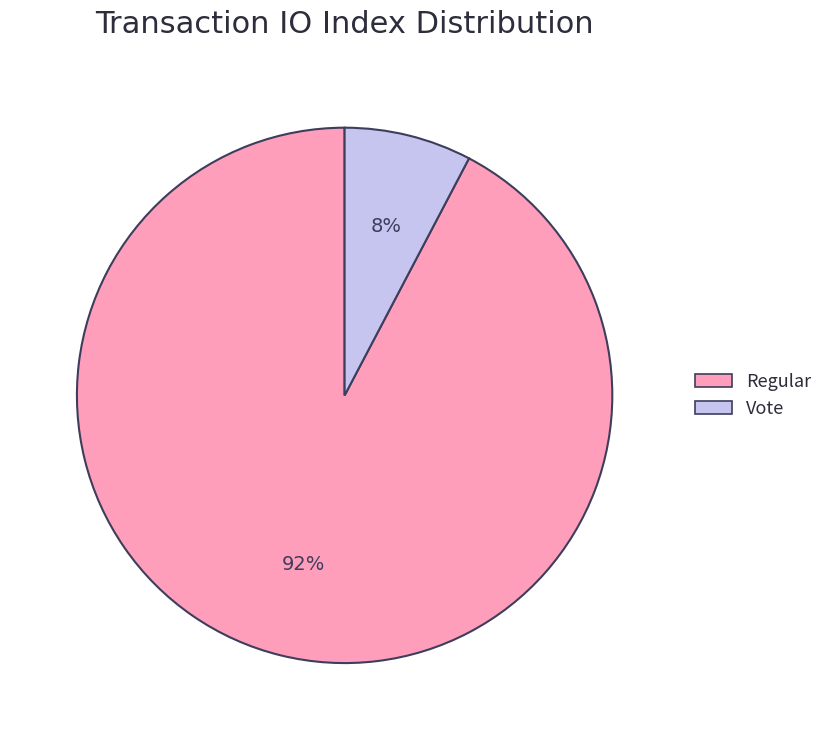

Count the number of slices in the pie.

2